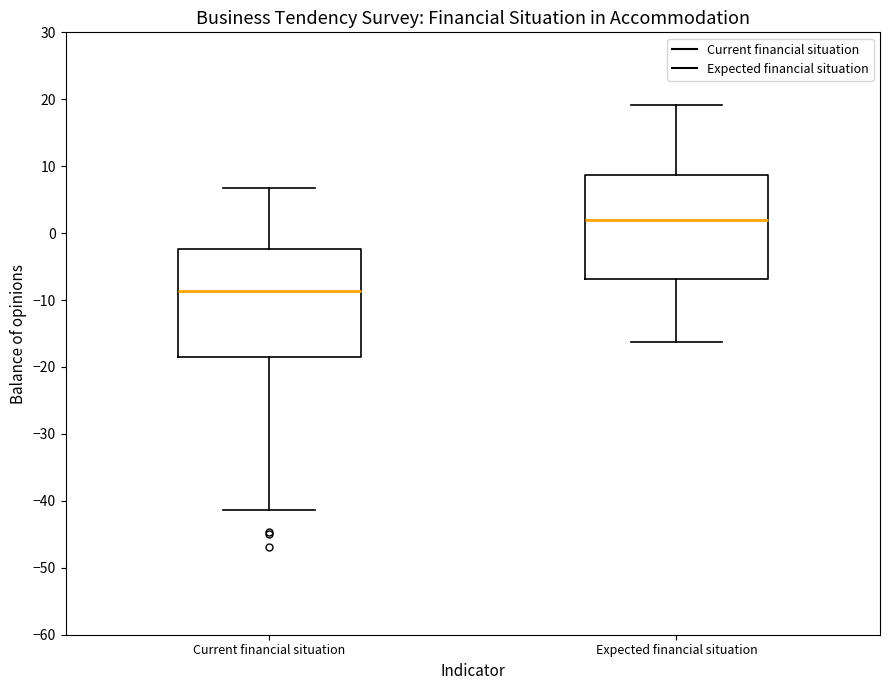

Reading left to right, read every box against the y-axis: the position of its median line, the range the box covers, and the ends of its whiskers. The values are not printed on the chart, so give them approximately, as read against the axis.

Current financial situation: median -9, box -19 to -2, whiskers -41 to 7
Expected financial situation: median 2, box -7 to 9, whiskers -16 to 19